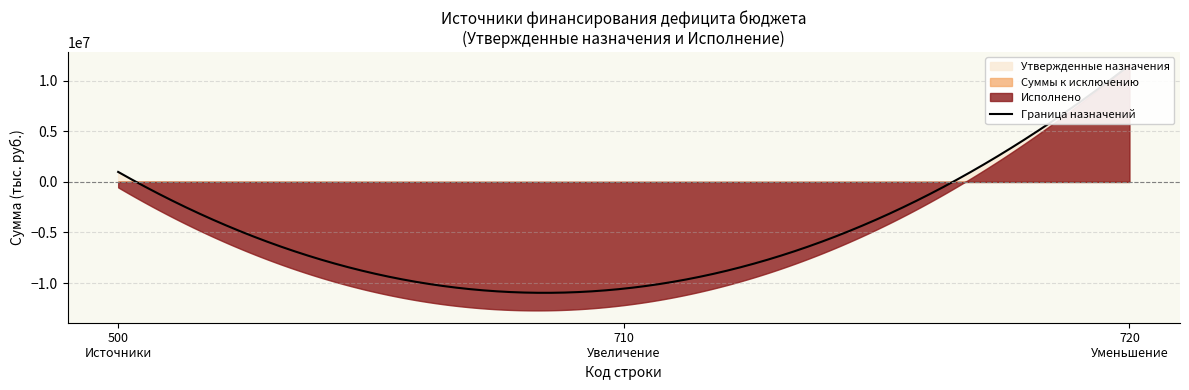

Between 710 and 710, which series saw the biggest shift?

Утвержденные назначения (консол.)